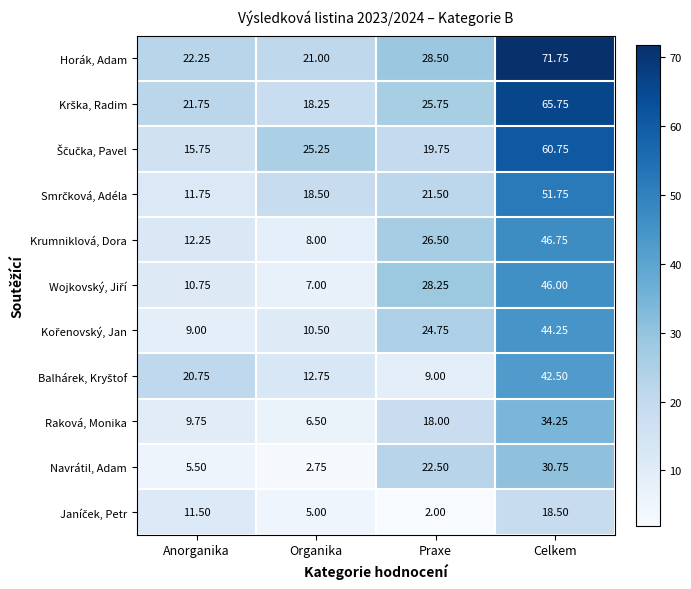

List the labels in order of Horák, Adam value, largest first.

Celkem, Praxe, Anorganika, Organika